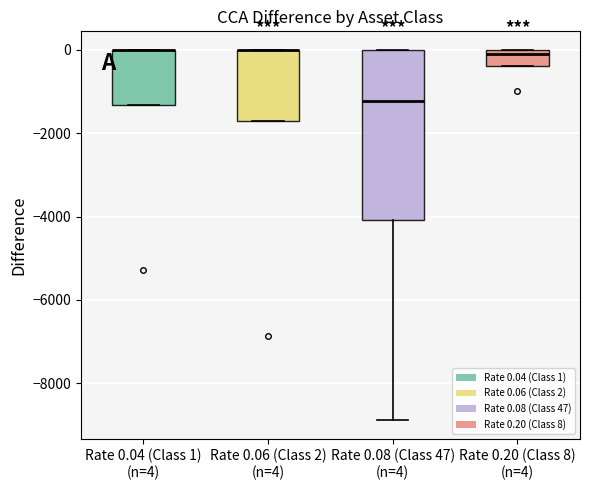

Where does the median line of the box for Rate 0.08 (Class 47) (n=4) sit on the y-axis? The values are not printed on the chart, so give them approximately, as read against the axis.

-1200